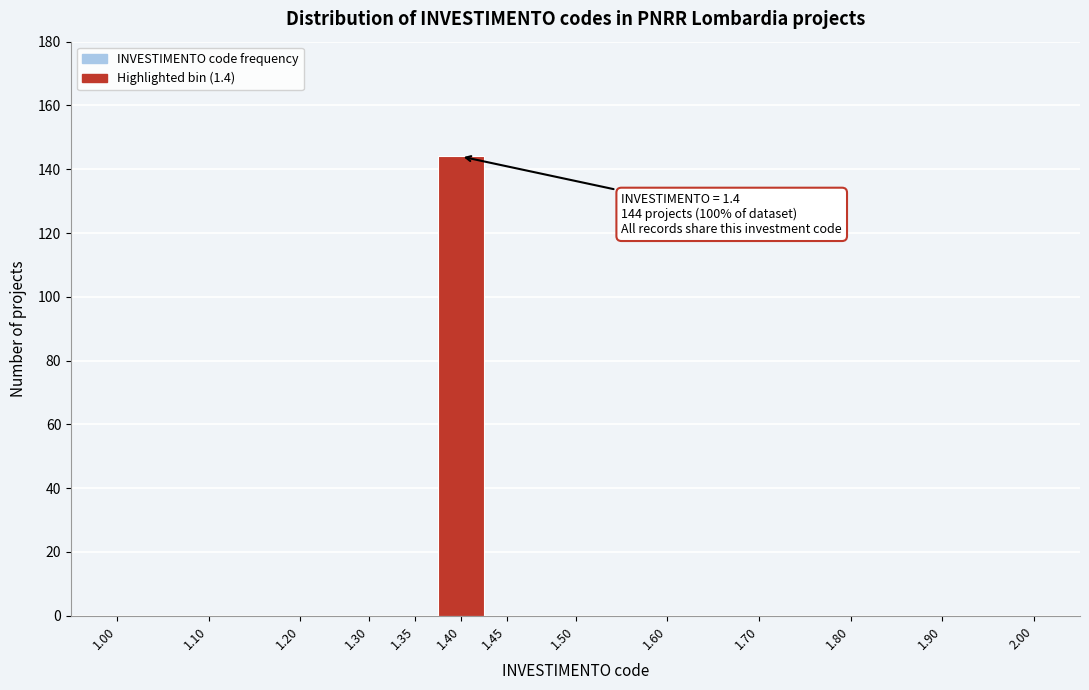

Reading left to right, list all the values displayed in this chart.

1.00=0	1.10=0	1.20=0	1.30=0	1.35=0	1.40=144	1.45=0	1.50=0	1.60=0	1.70=0	1.80=0	1.90=0	2.00=0